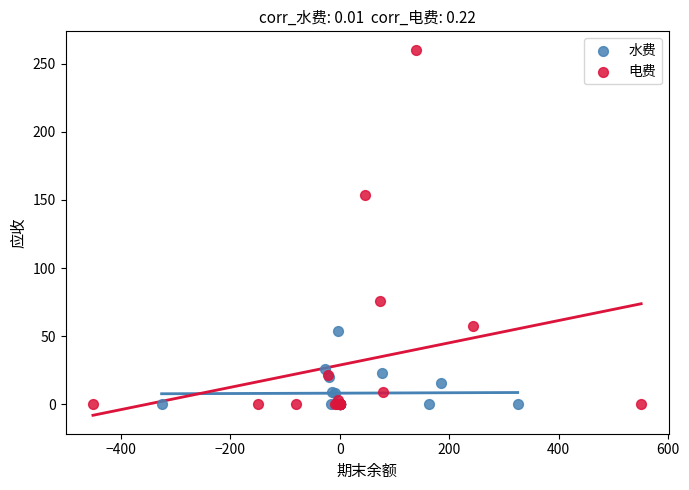

Which series has the widest spread of Y values?

电费